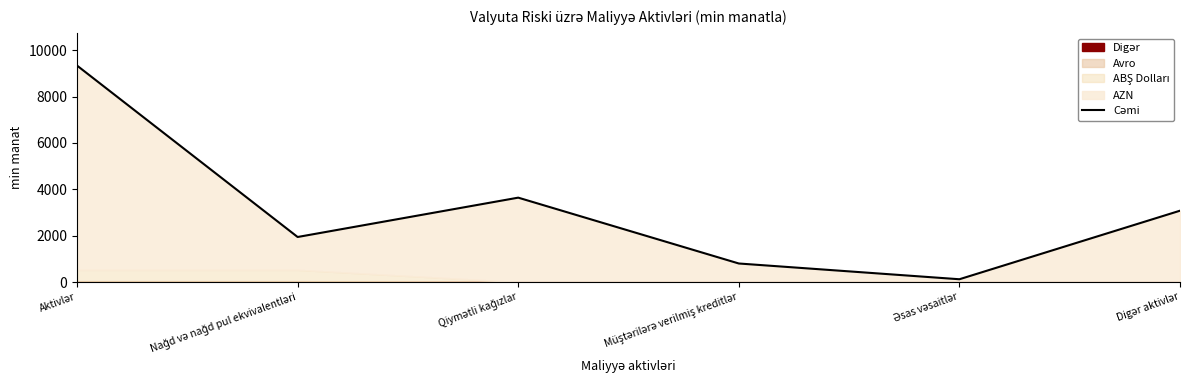

What is the label of the 2nd point from the right?

Əsas vəsaitlər